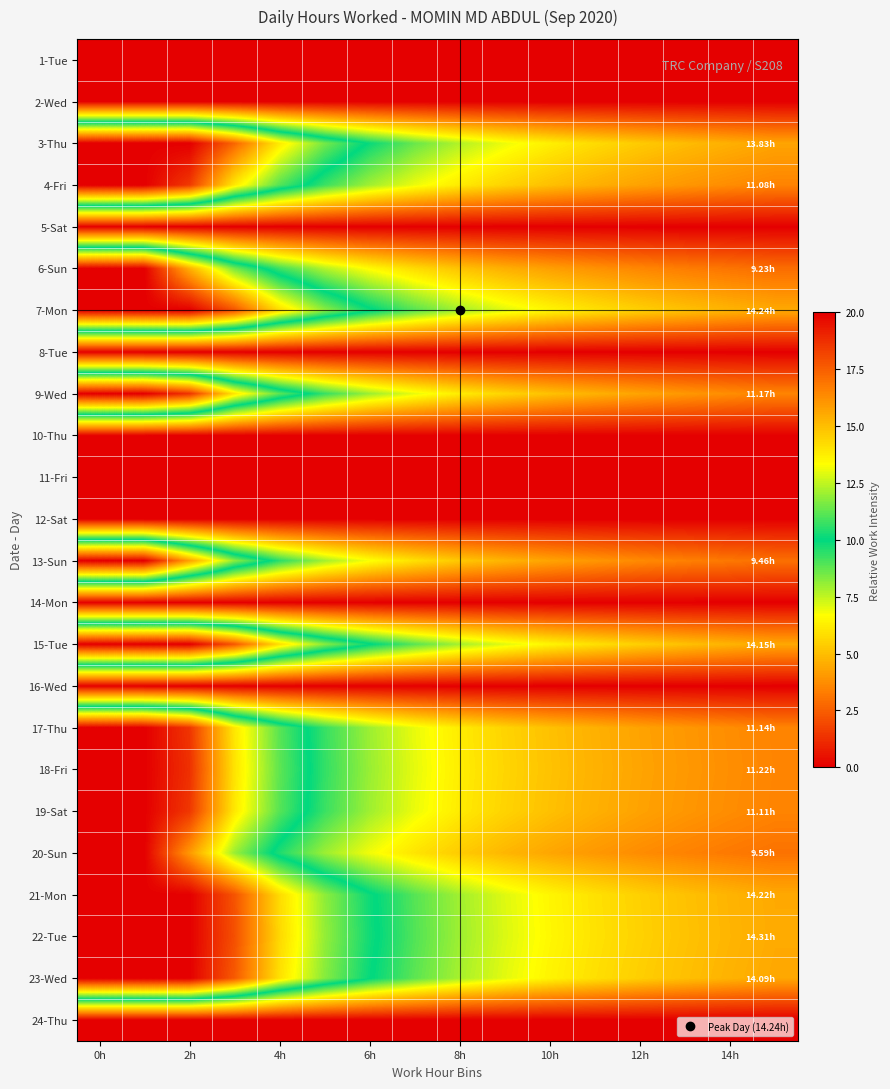

What is the greatest value displayed?

20.0